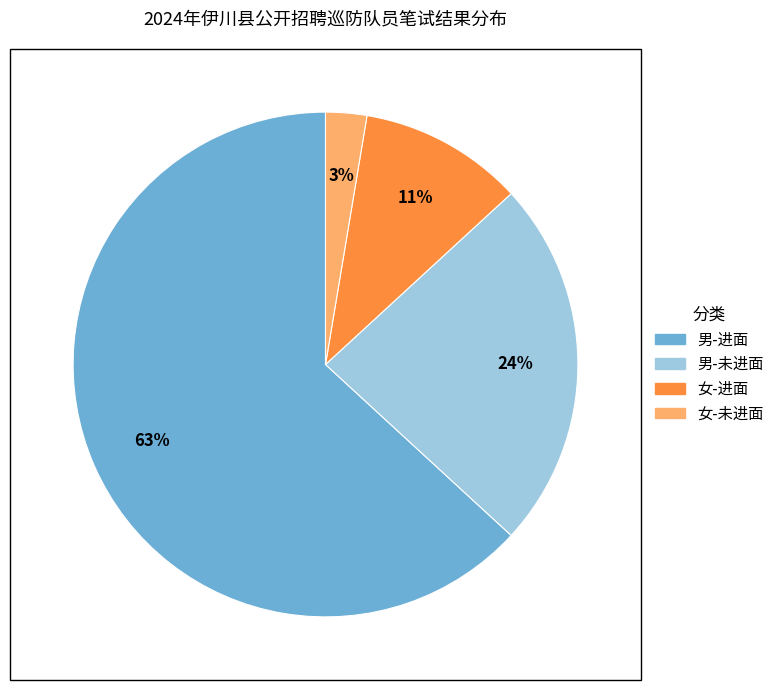

What percentage is the 男-未进面 slice, to the nearest percent?

24%